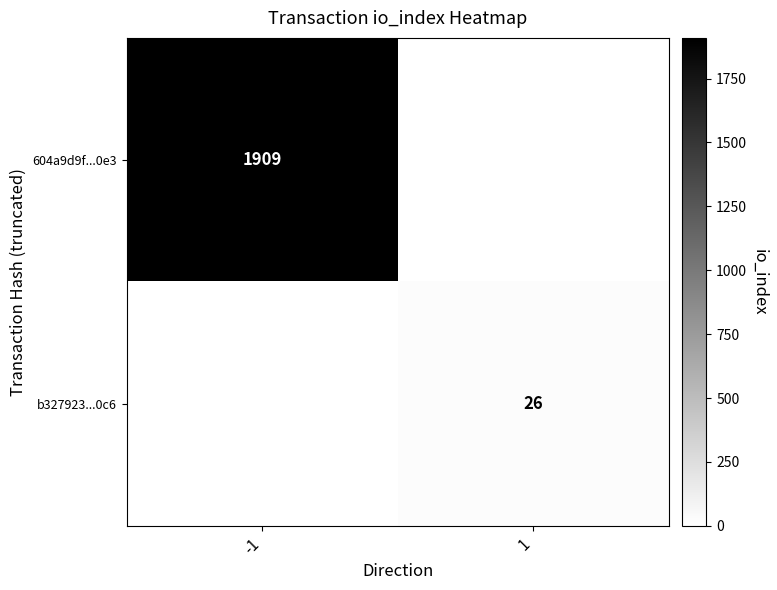

True or false: b327923...0c6 has a value of 26 at 1.

True